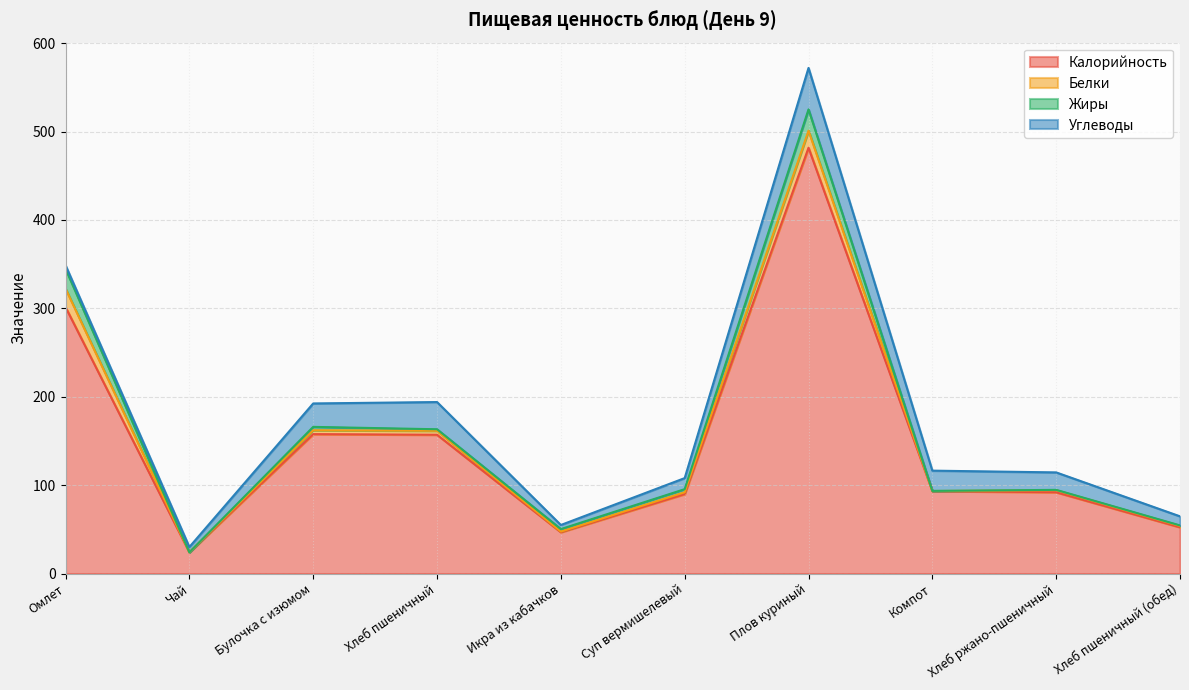

How many lines are shown in the chart?

4